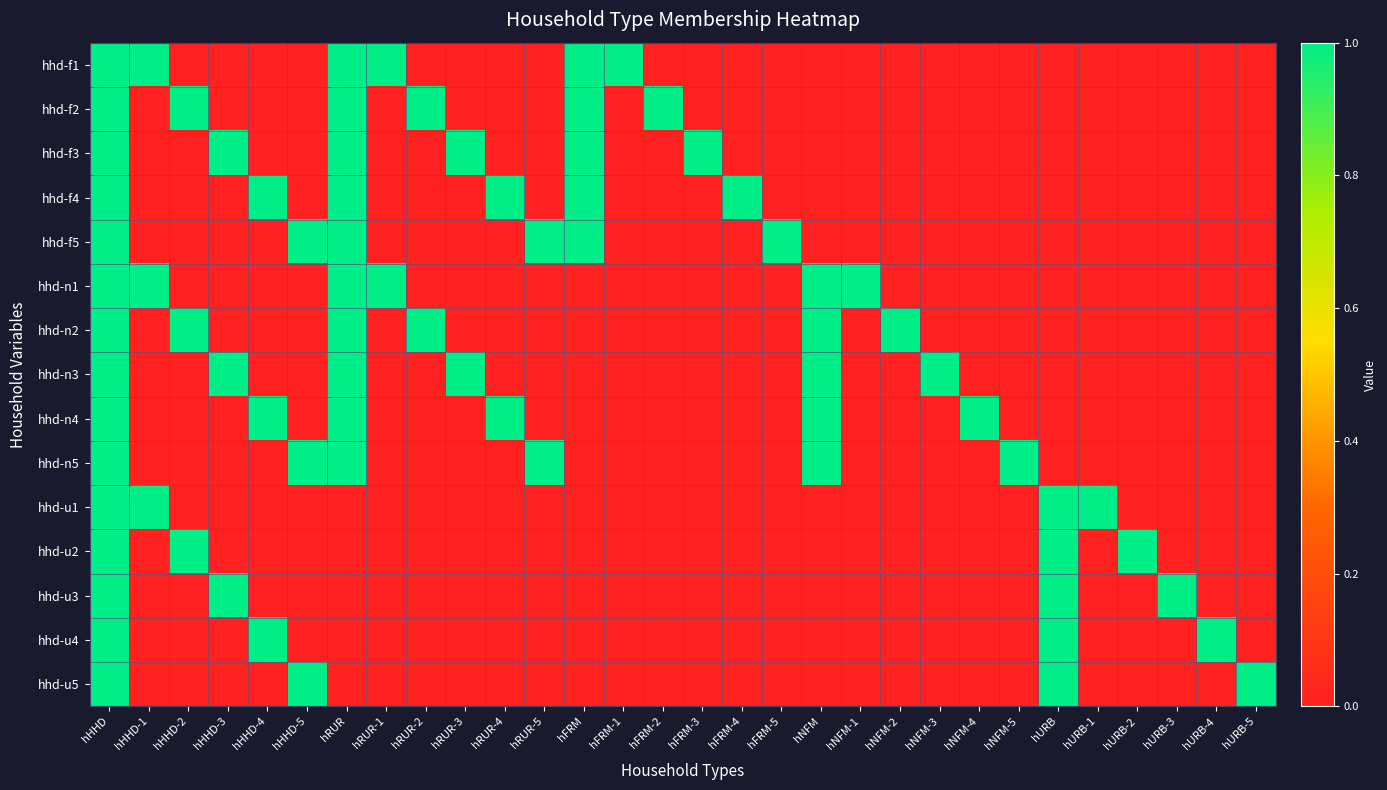

What is the greatest value displayed?

1